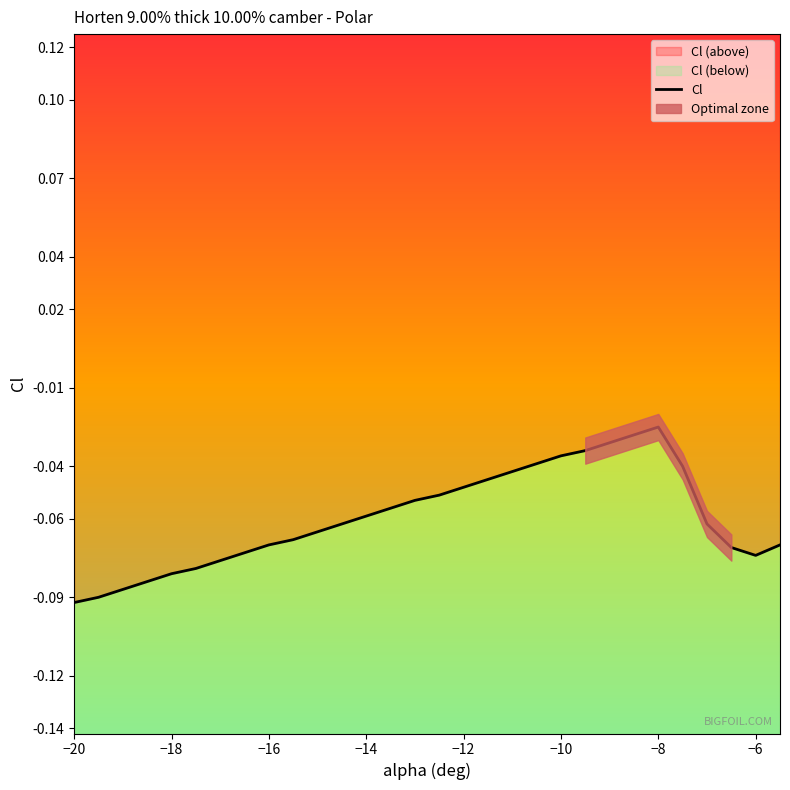

Is it true that the value at −14 is -0.0?

False